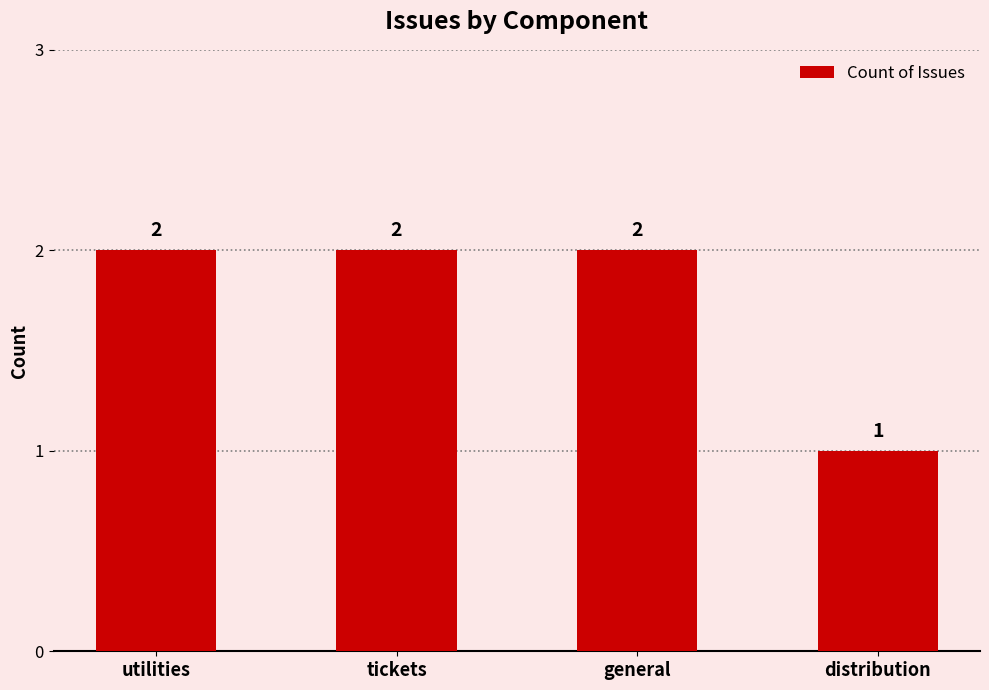

What is the greatest value displayed?

2